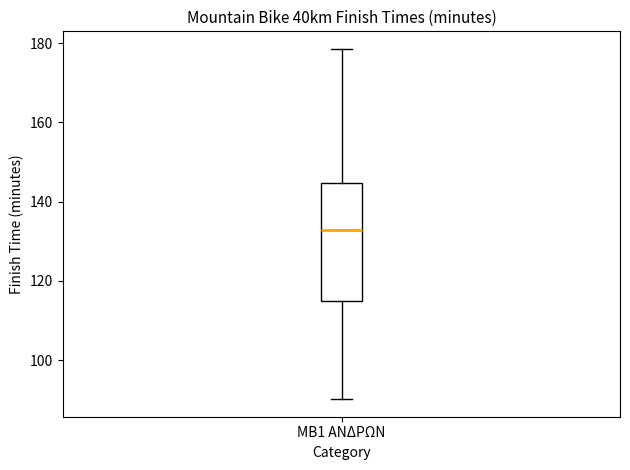

Transcribe this box plot: give where the median line is, the range the box spans, and where the two whiskers end, as read against the y-axis. The values are not printed on the chart, so give them approximately, as read against the axis.

median 132, box 114 to 144, whiskers 90 to 178